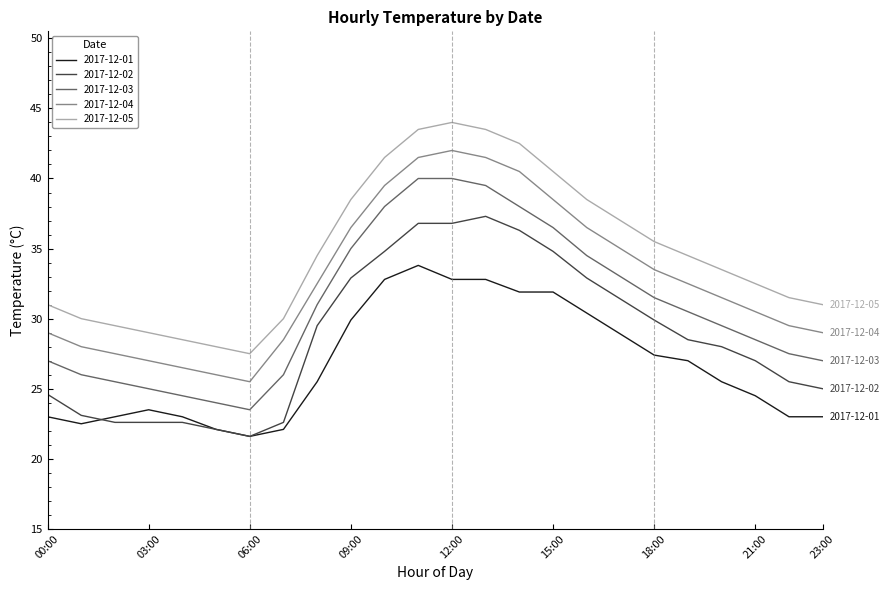

True or false: 2017-12-05 and 2017-12-02 cross at least once.

False